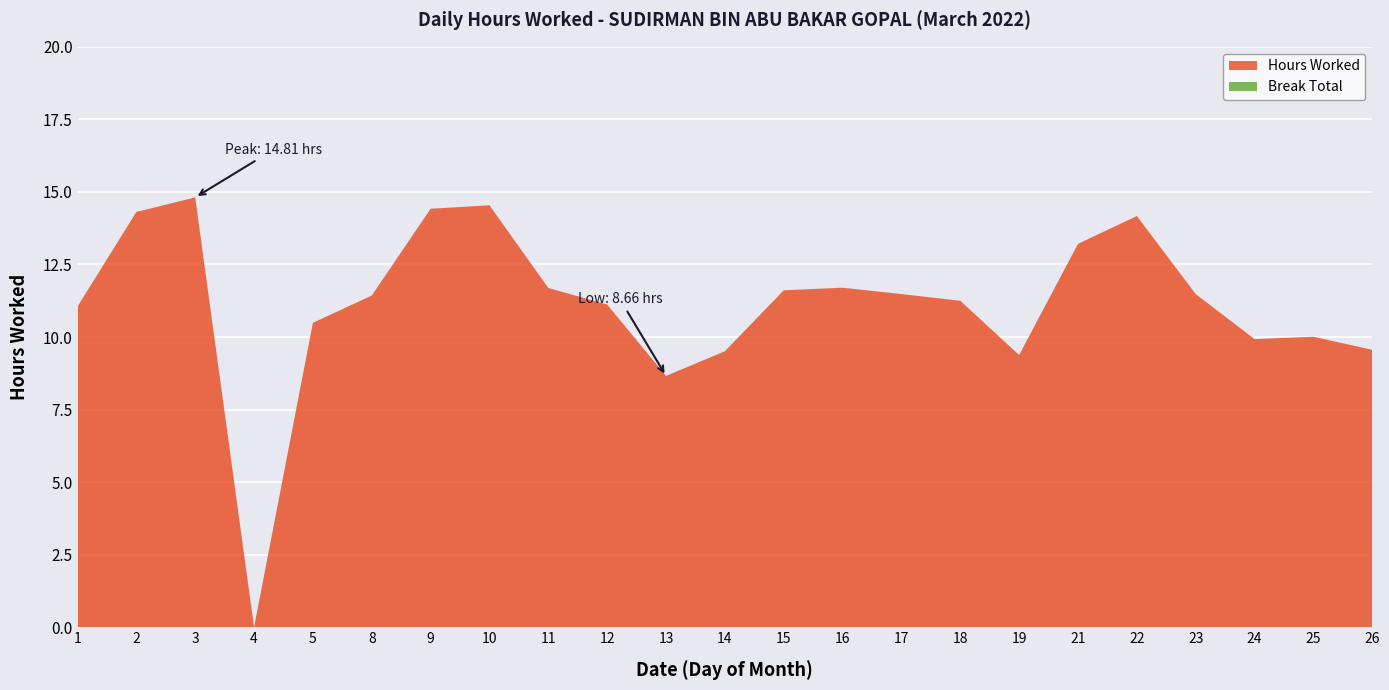

Reading left to right, extract all data points from this chart.

Hours Worked: 11.1	14.3	14.8	0.0	10.5	11.4	14.4	14.5	11.7	11.1	8.7	9.5	11.6	11.7	11.5	11.2	9.4	13.2	14.2	11.5	9.9	10.0	9.6
Break Total: 0.0	0.0	0.0	0.0	0.0	0.0	0.0	0.0	0.0	0.0	0.0	0.0	0.0	0.0	0.0	0.0	0.0	0.0	0.0	0.0	0.0	0.0	0.0